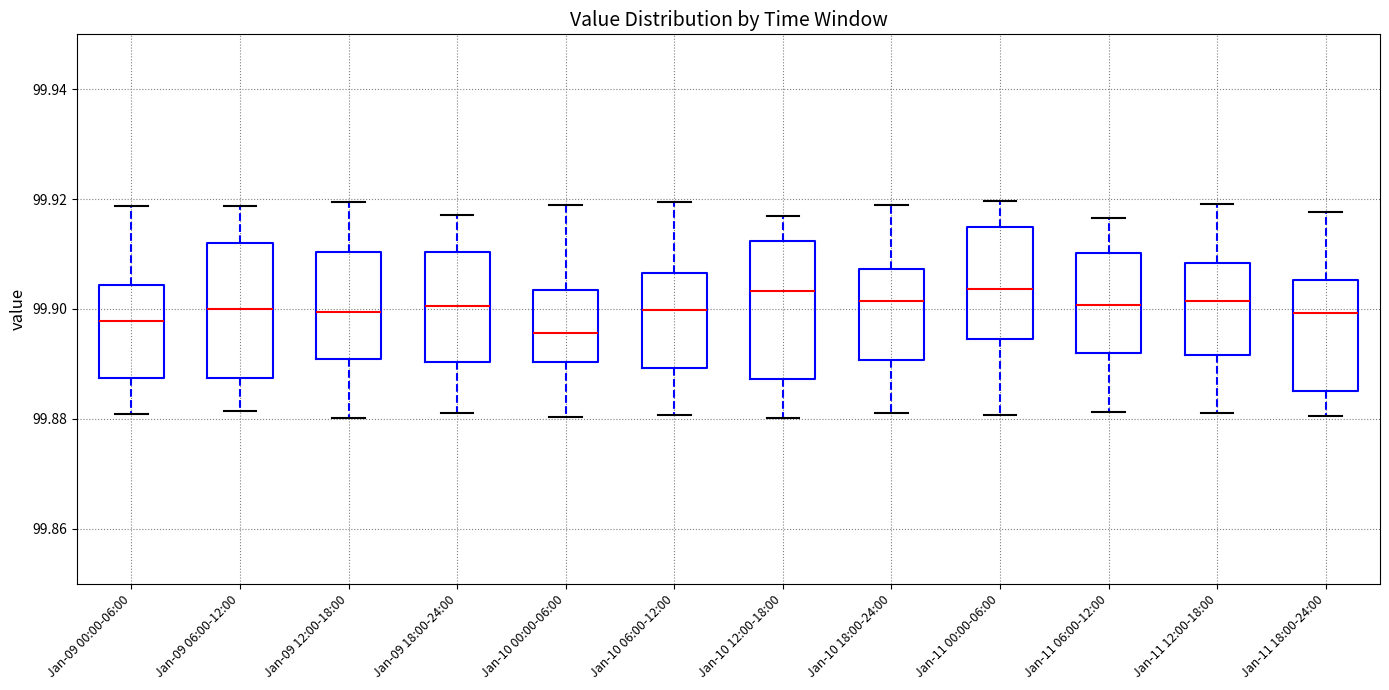

Which box has the lowest median line?

Jan-10 00:00-06:00